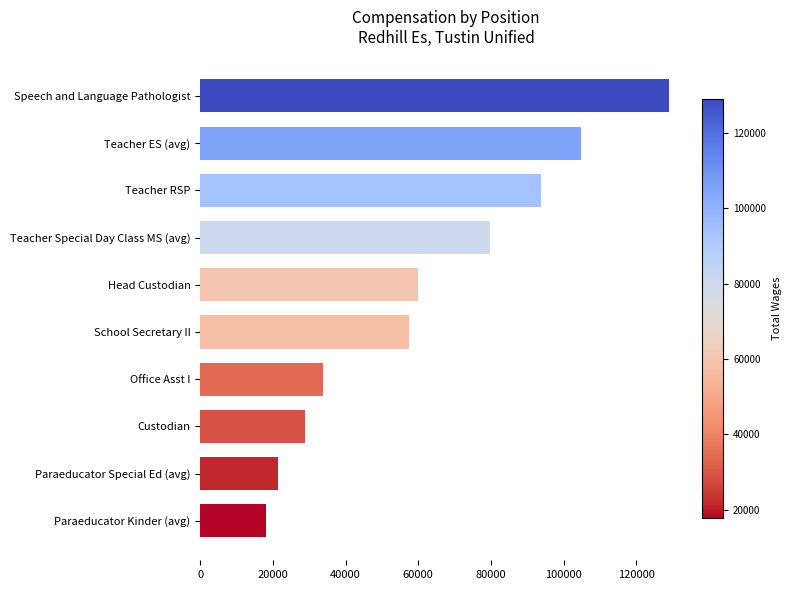

Is it true that the value at Teacher ES (avg) is 180383?

False